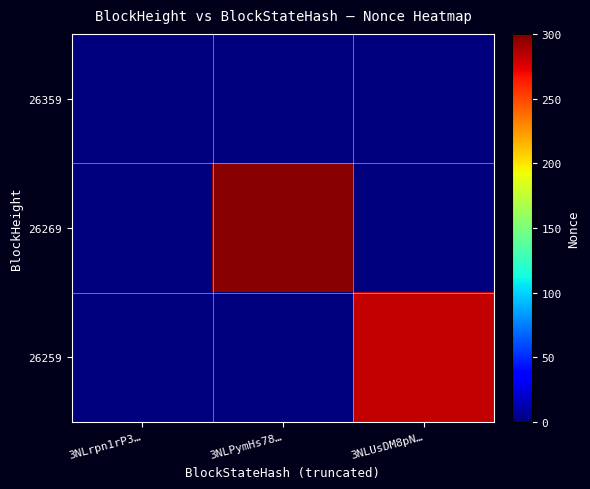

At which category is the sum across all series the highest?

3NLPymHs78…